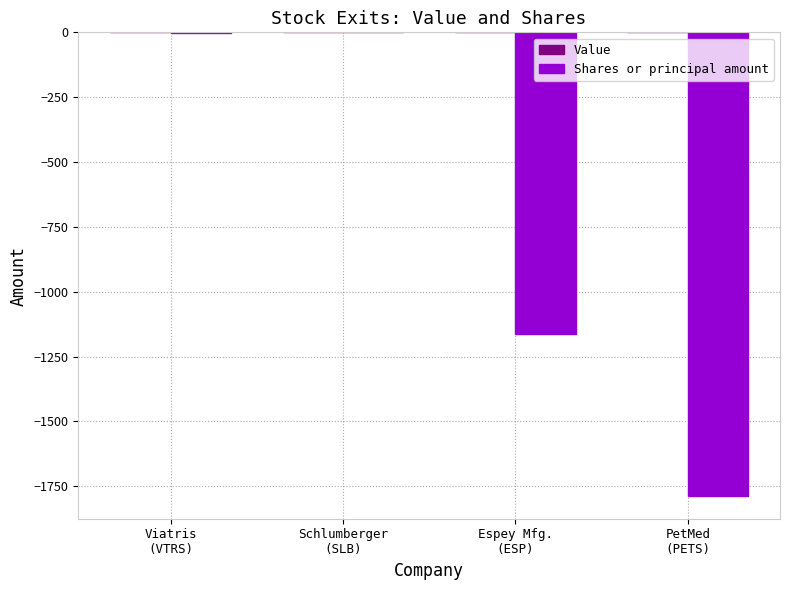

What is the sum of all values?

-2952